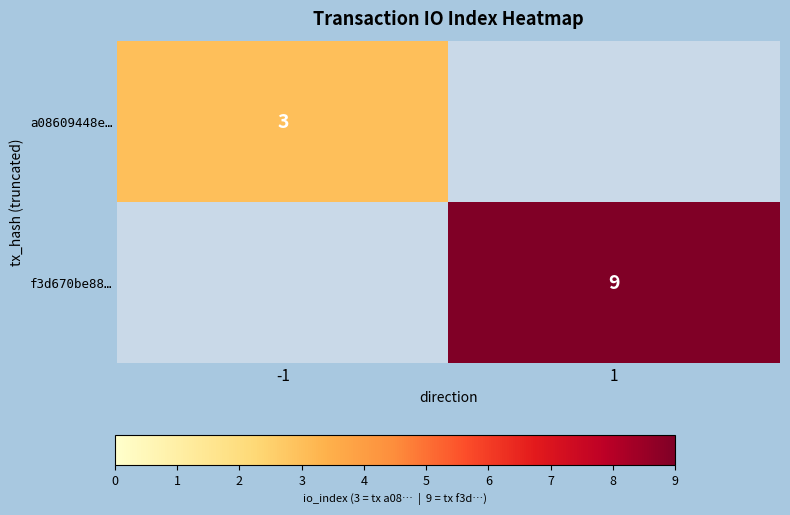

True or false: f3d670be88… has a value of 2.3 at 1.

False